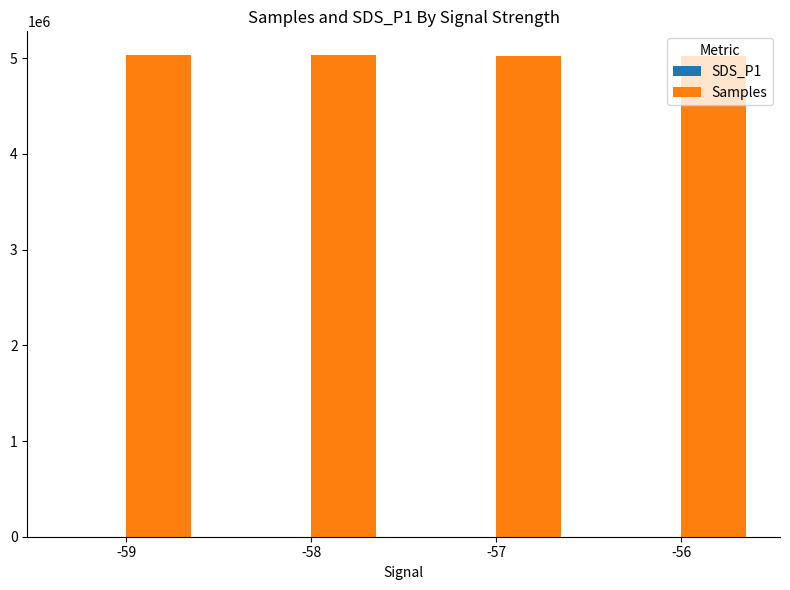

What is the sum of all Samples values?

20117387.0